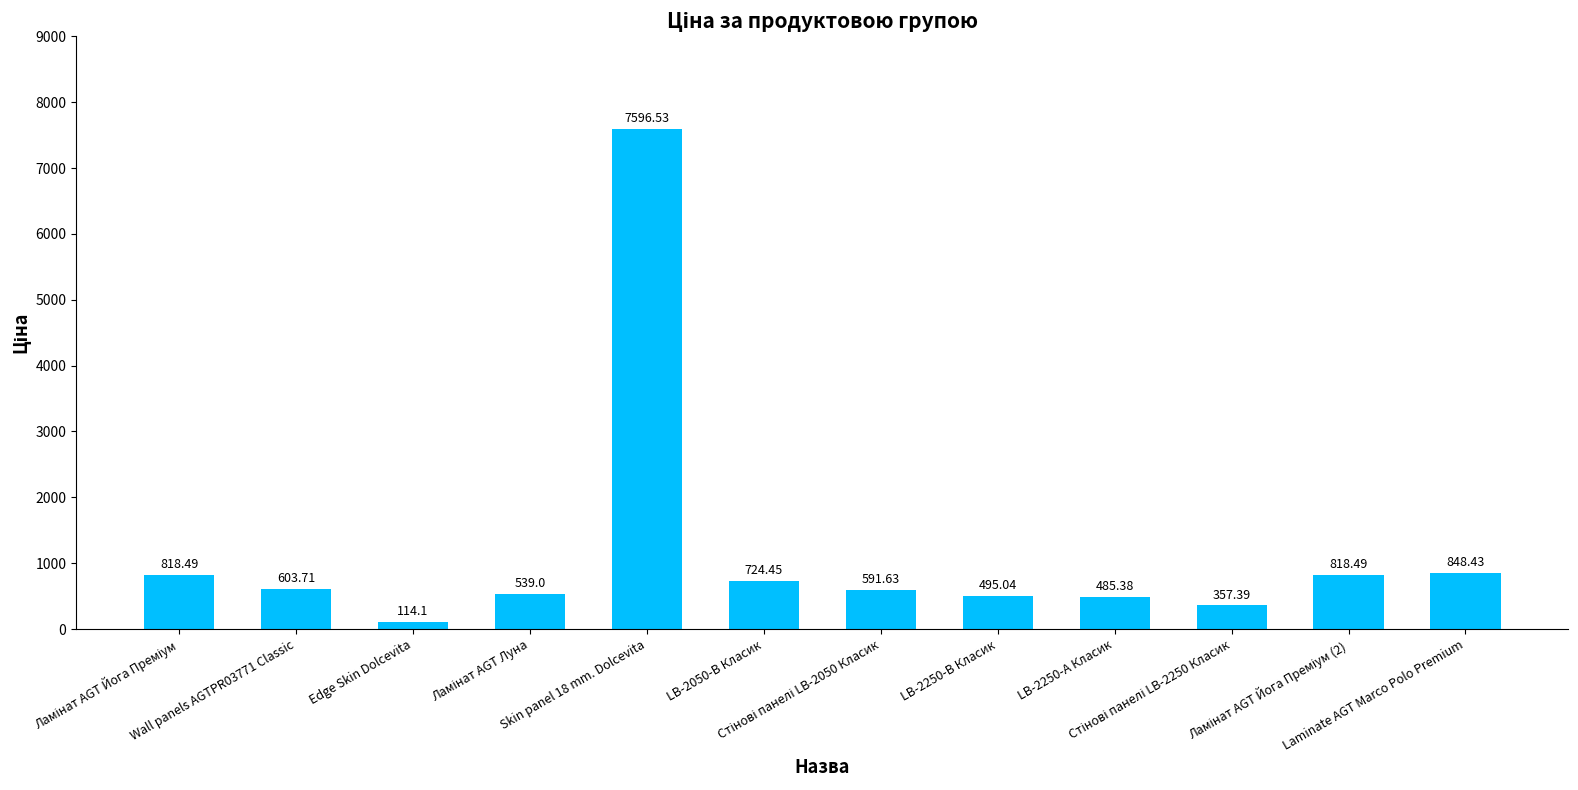

What is the average value?

1166.1